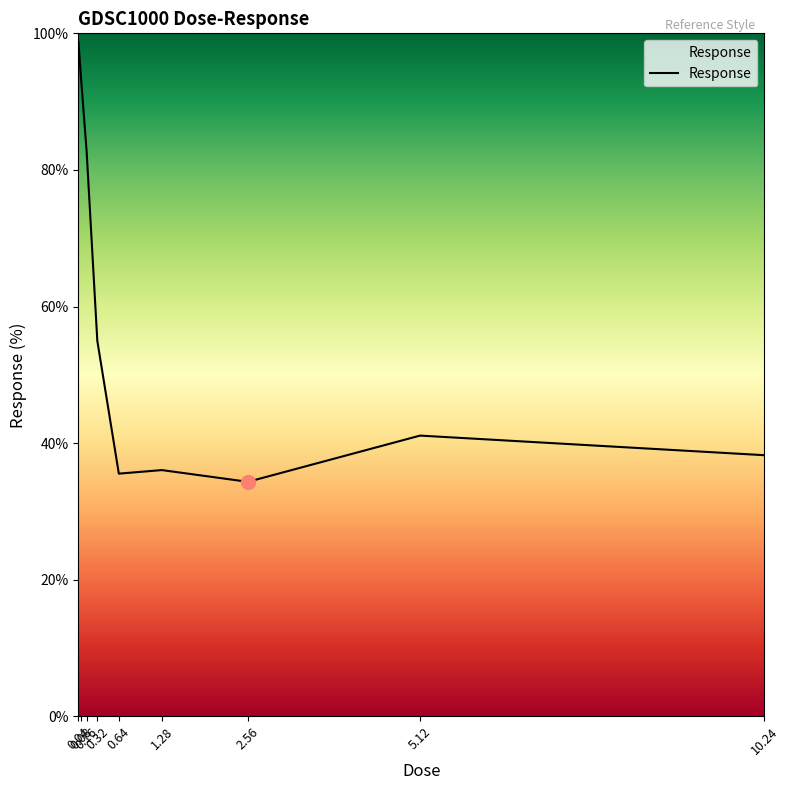

What is the difference between the maximum and minimum values?

64.4